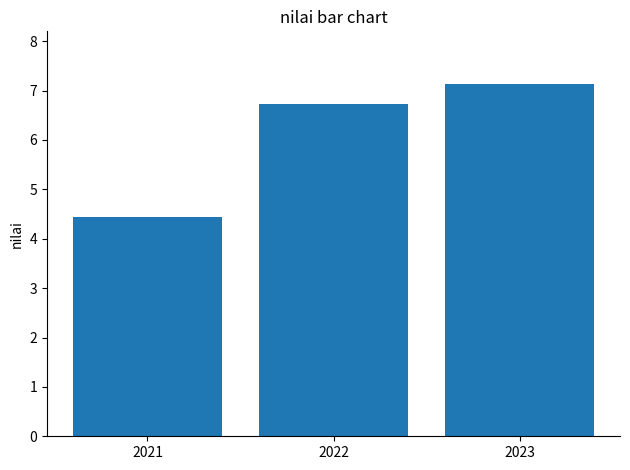

Is it true that the value at 2021 is 6.7?

False